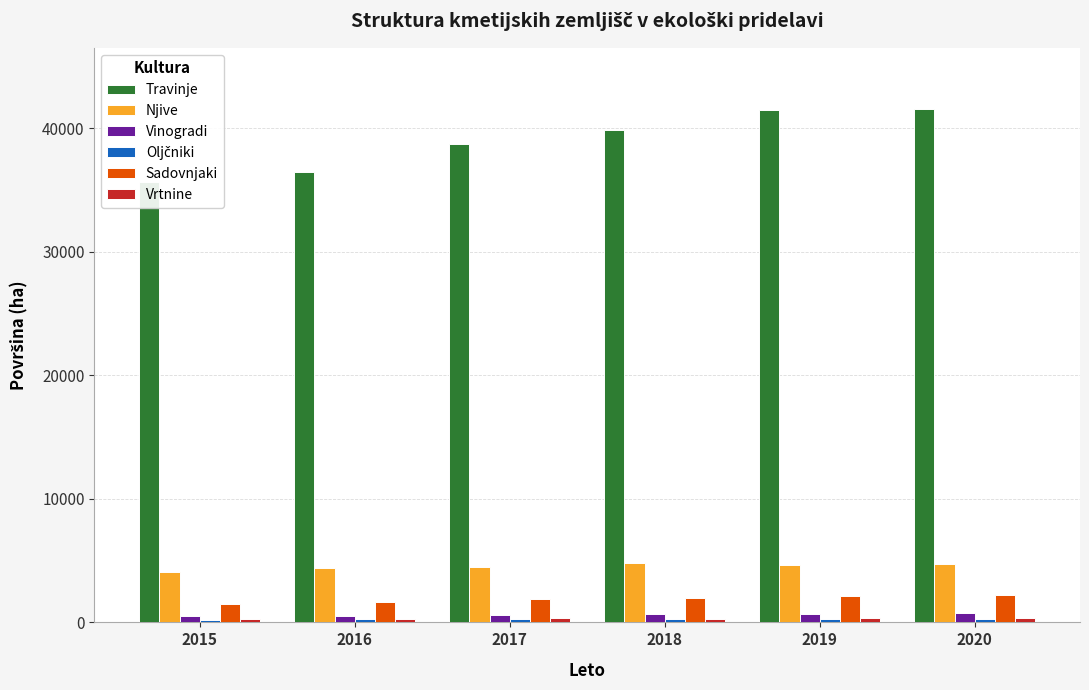

Which series has the largest range (max minus min)?

Travinje